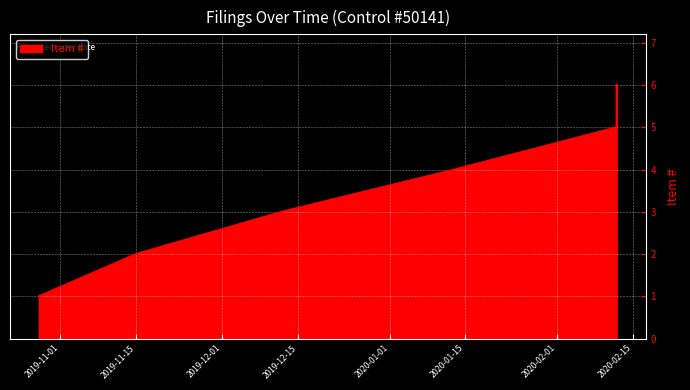

What is the maximum value shown in the chart?

6